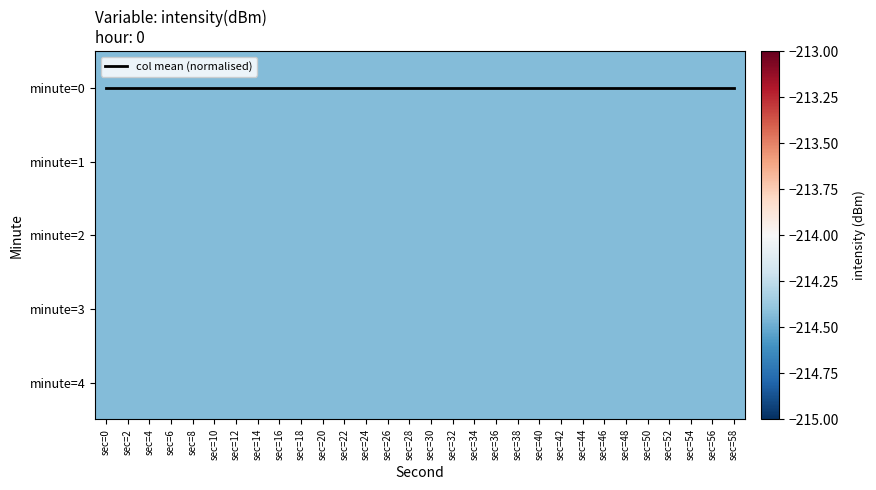

What is the smallest value displayed?

-214.4